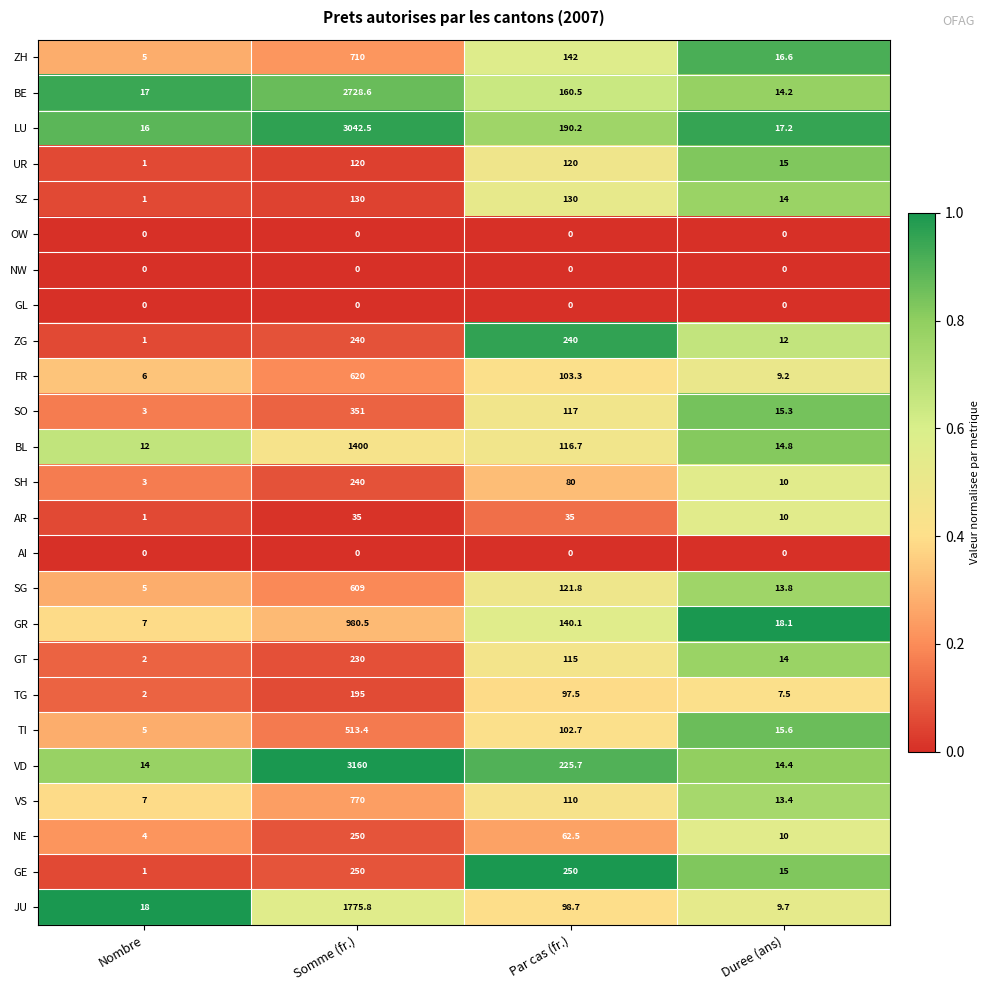

At which category does the chart reach its peak across all series?

Somme (fr.)